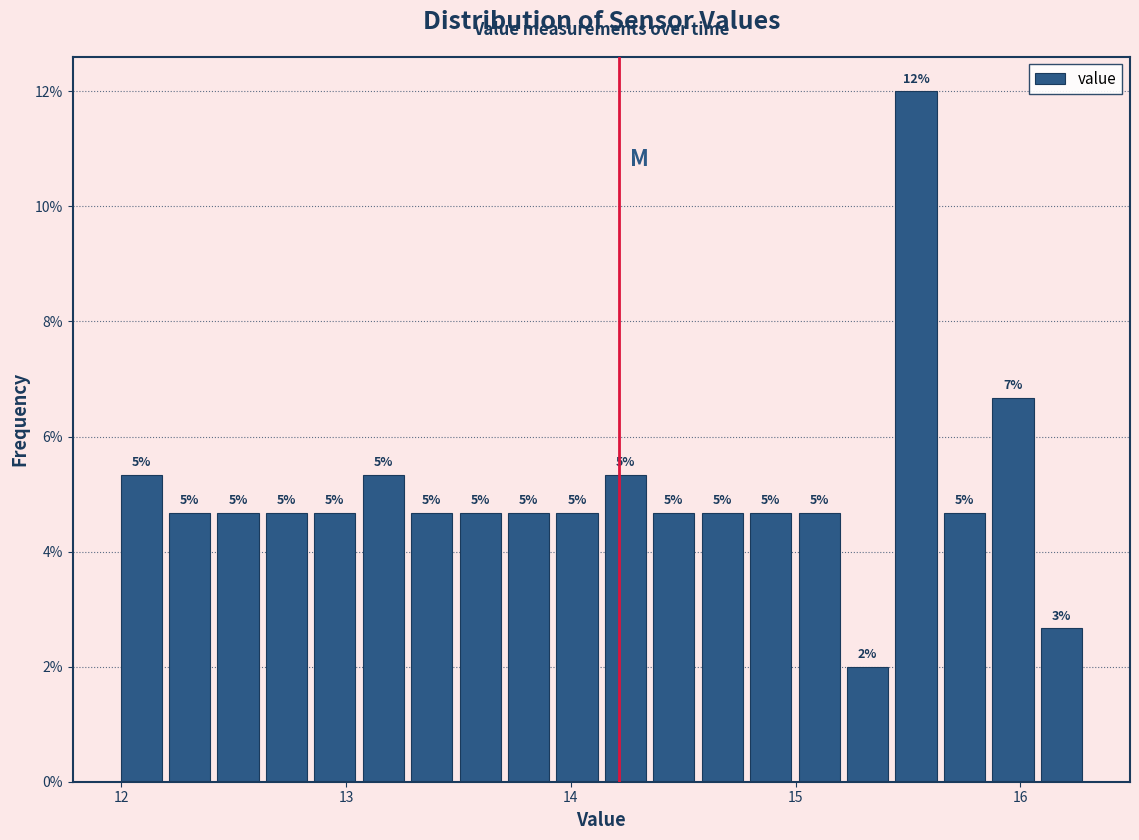

Read against the x-axis, roughly where is the centre of the tallest bar?

15.5